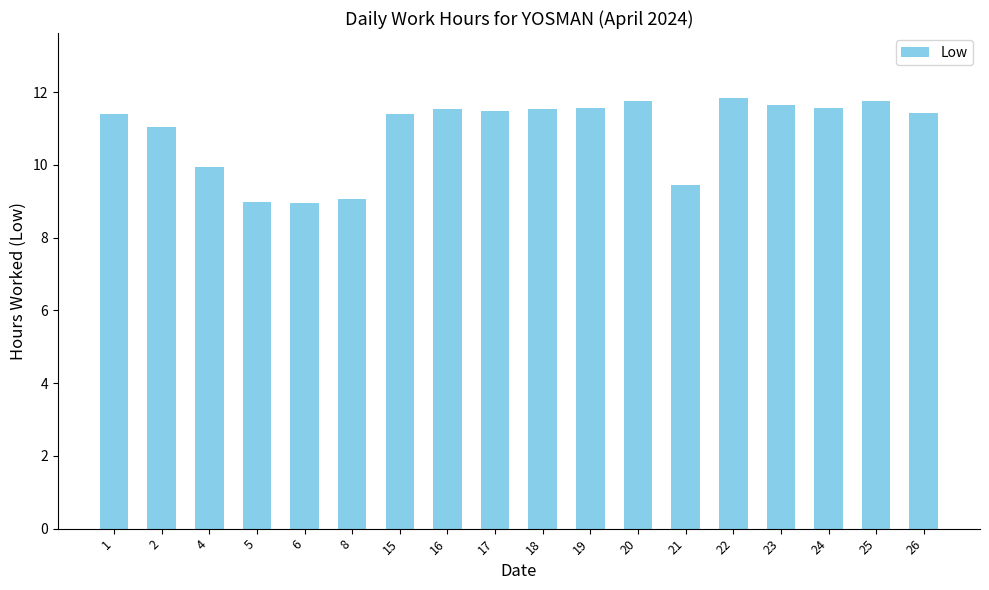

What is the smallest value displayed?

9.0